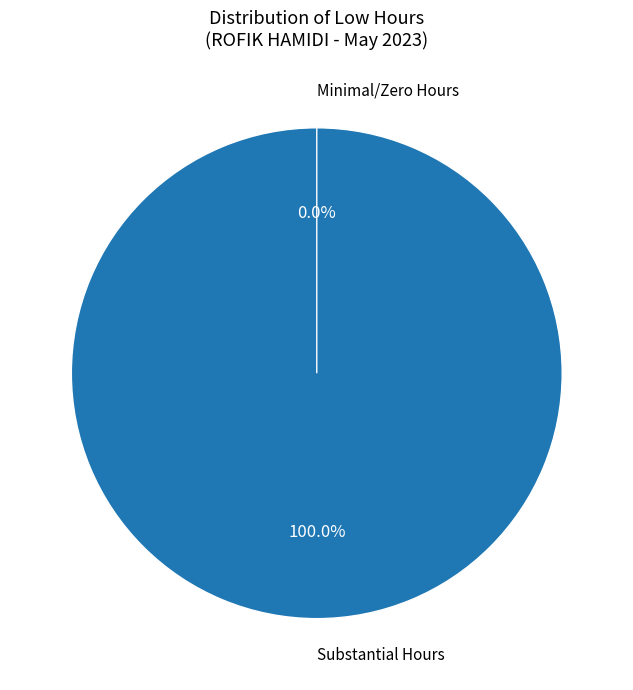

Between 28-Sun and 5-Fri, which is larger?

5-Fri